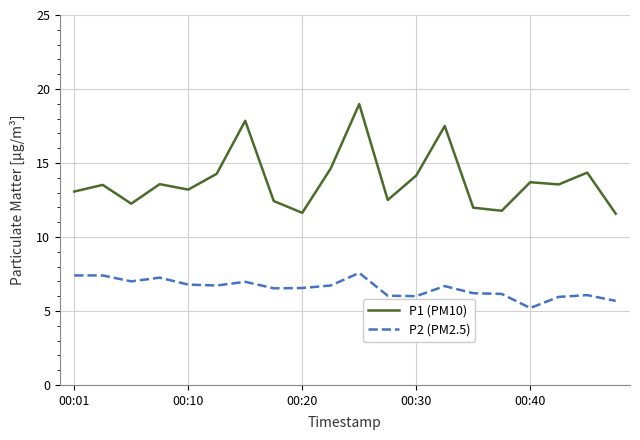

True or false: P2 (PM2.5) and P1 (PM10) cross at least once.

False